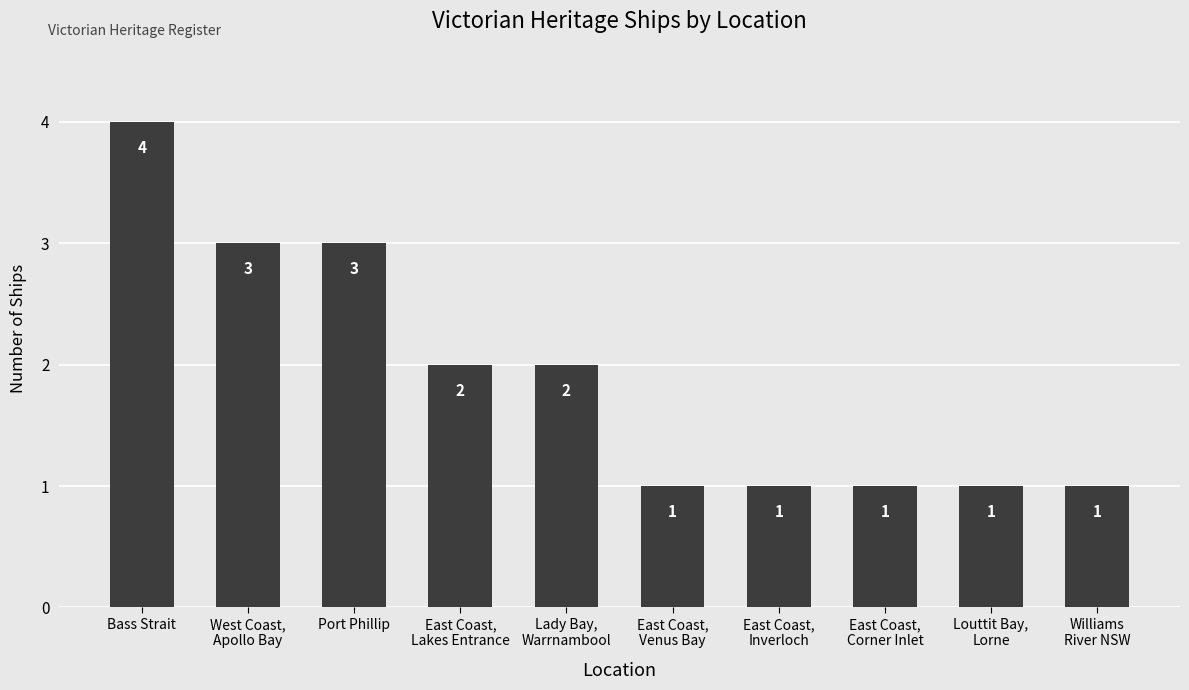

Which label corresponds to the largest value in the chart?

Bass Strait